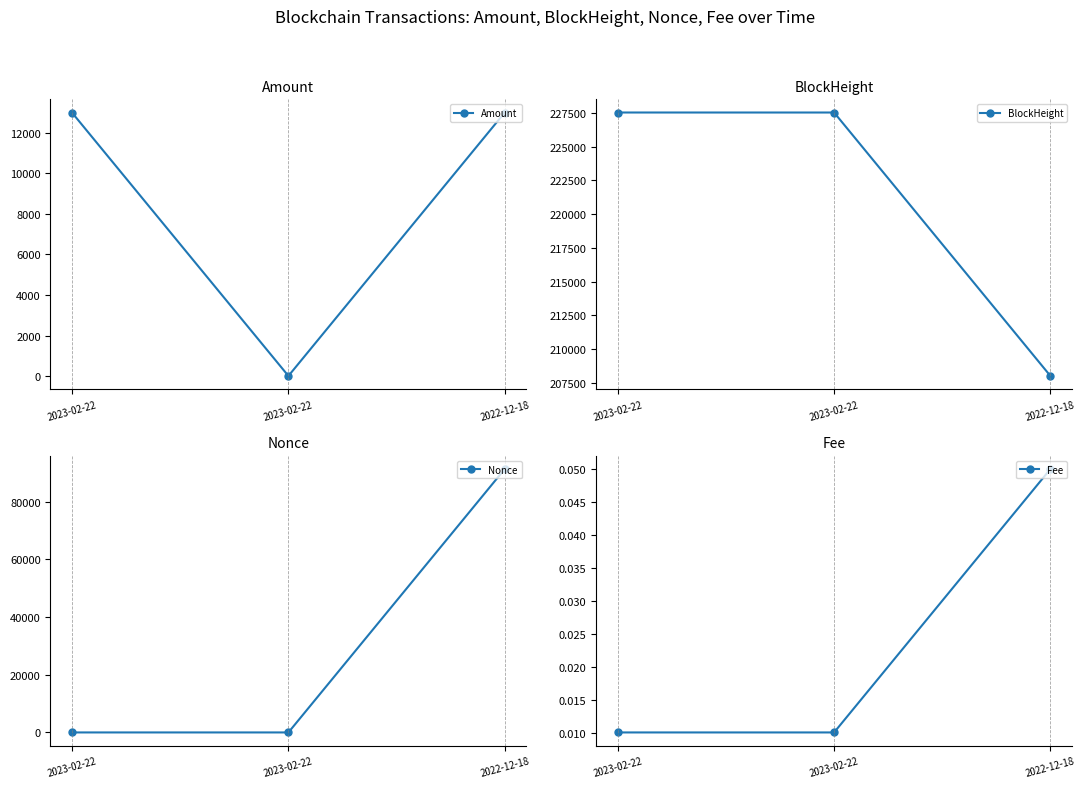

What is the average value of the Amount series?

8656.5